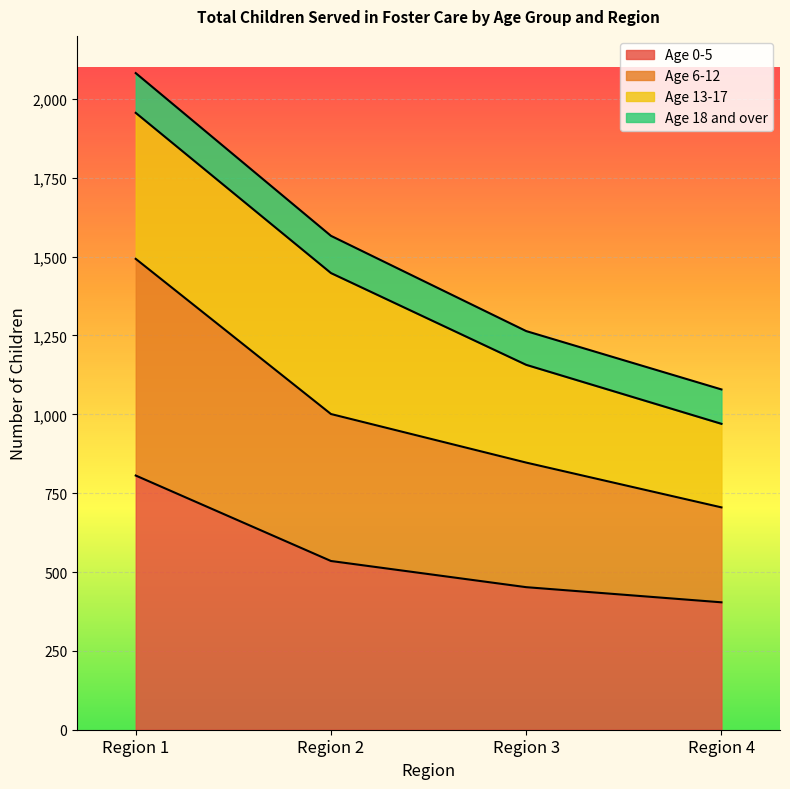

How many lines are shown in the chart?

4